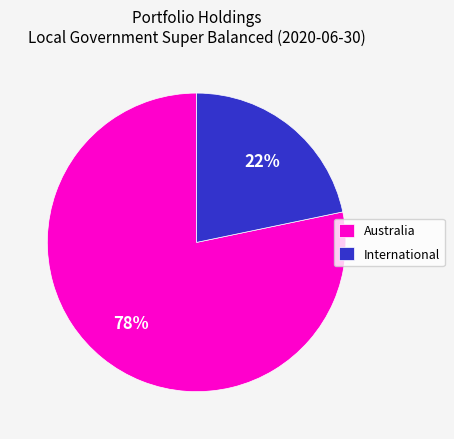

Which category has the biggest portion of the pie?

Australia